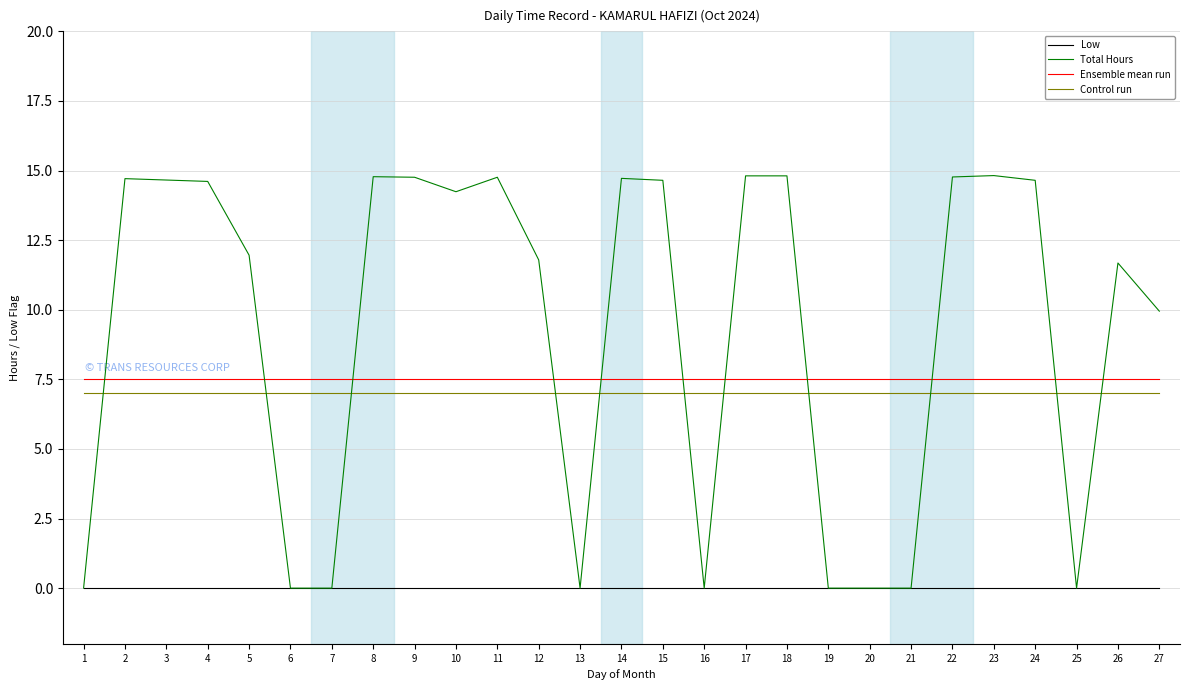

True or false: Low and Ensemble mean run cross at least once.

False